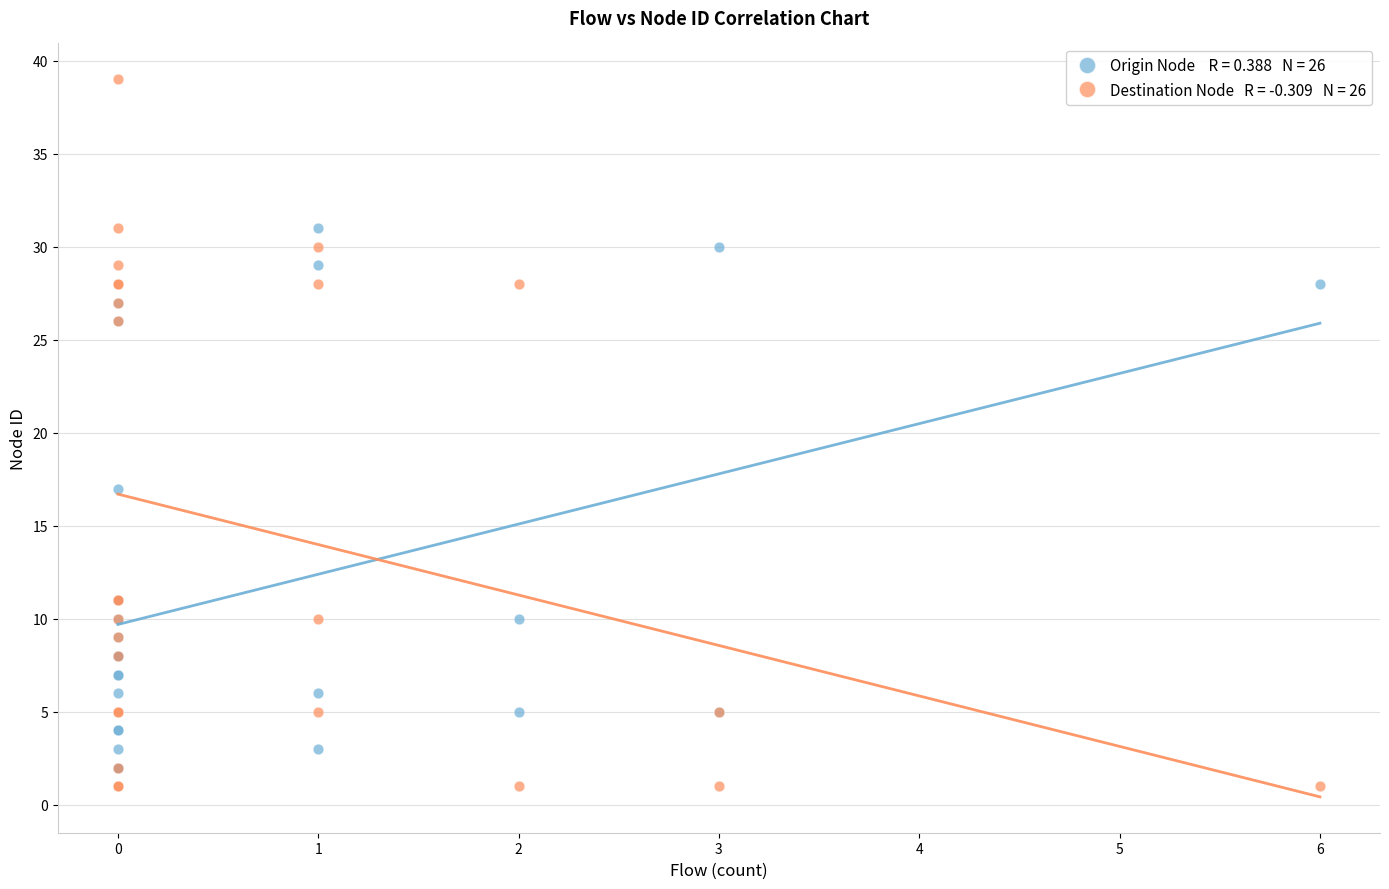

Across all series, what Y value is closest to 20?

17